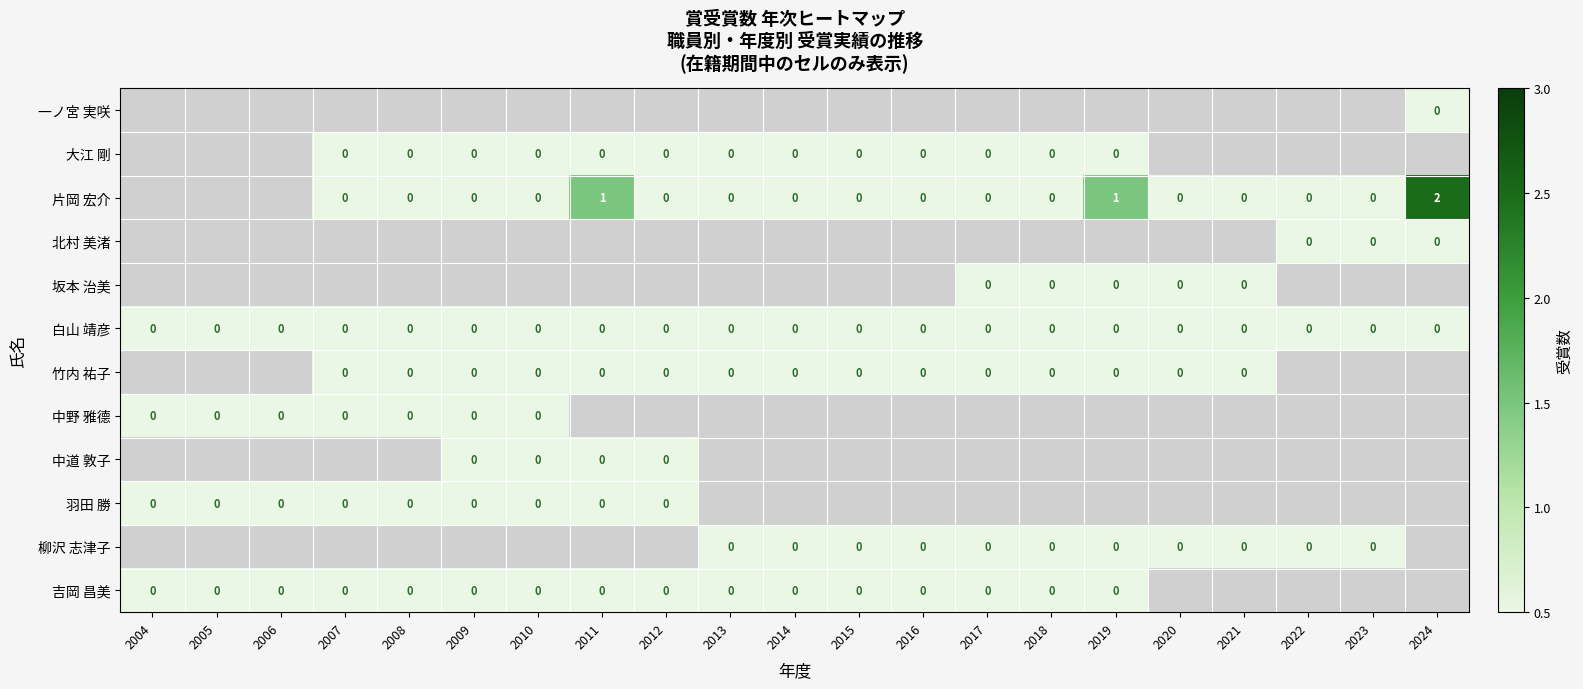

List the labels in order of 吉岡 昌美 value, smallest first.

2004, 2005, 2006, 2007, 2008, 2009, 2010, 2011, 2012, 2013, 2014, 2015, 2016, 2017, 2018, 2019, 2020, 2021, 2022, 2023, 2024